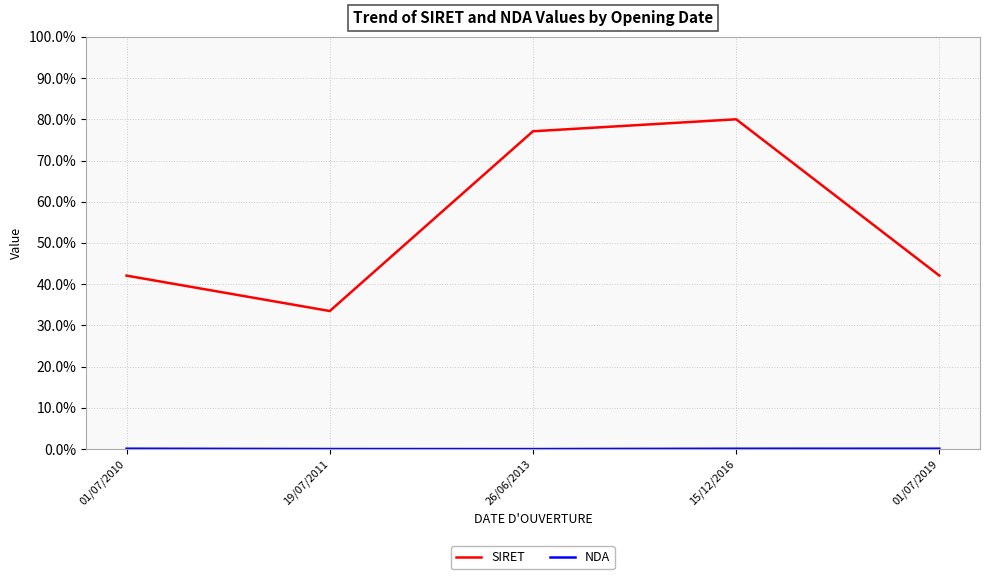

Which series has the largest total across all categories?

SIRET